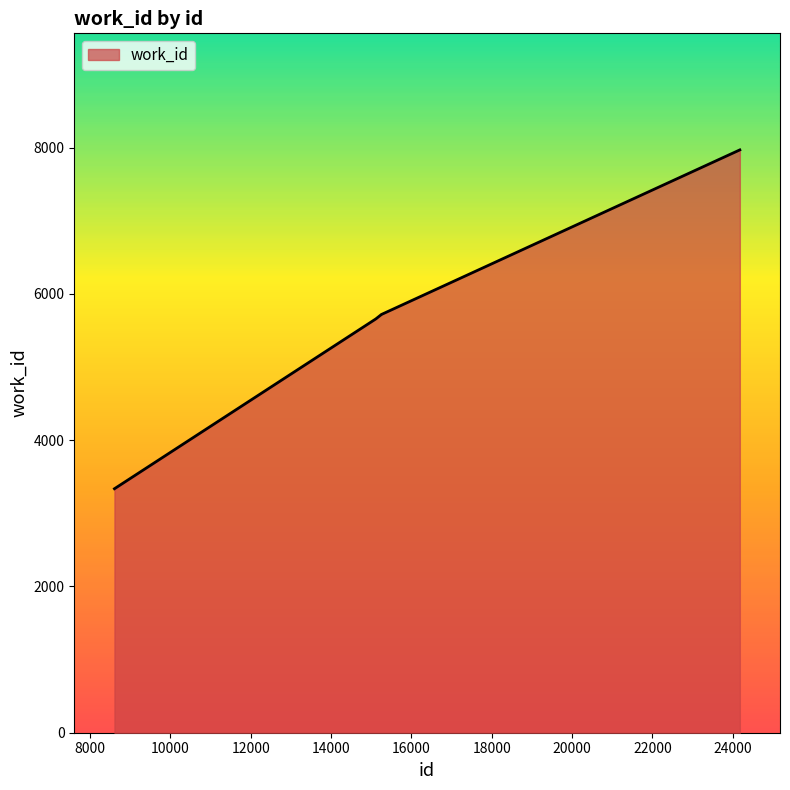

True or false: there are more than 2 points higher than both neighbors.

False